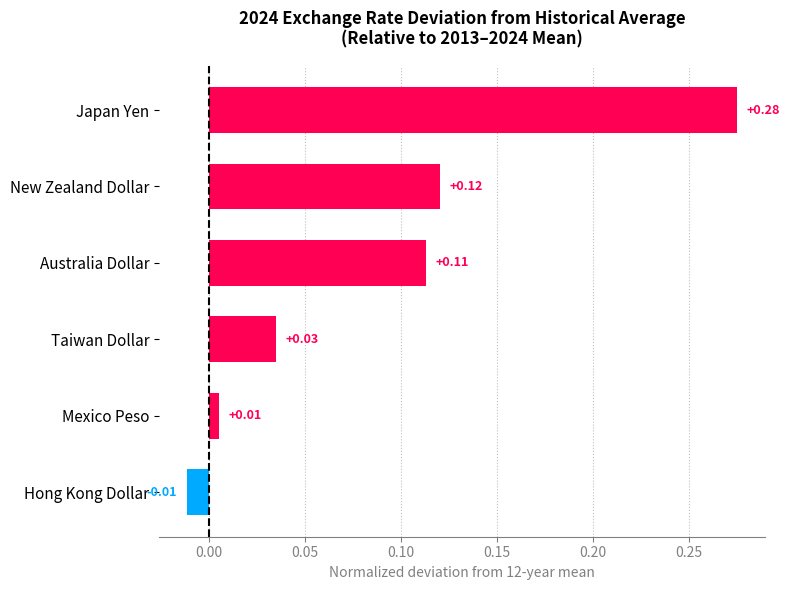

How many values are below zero?

1